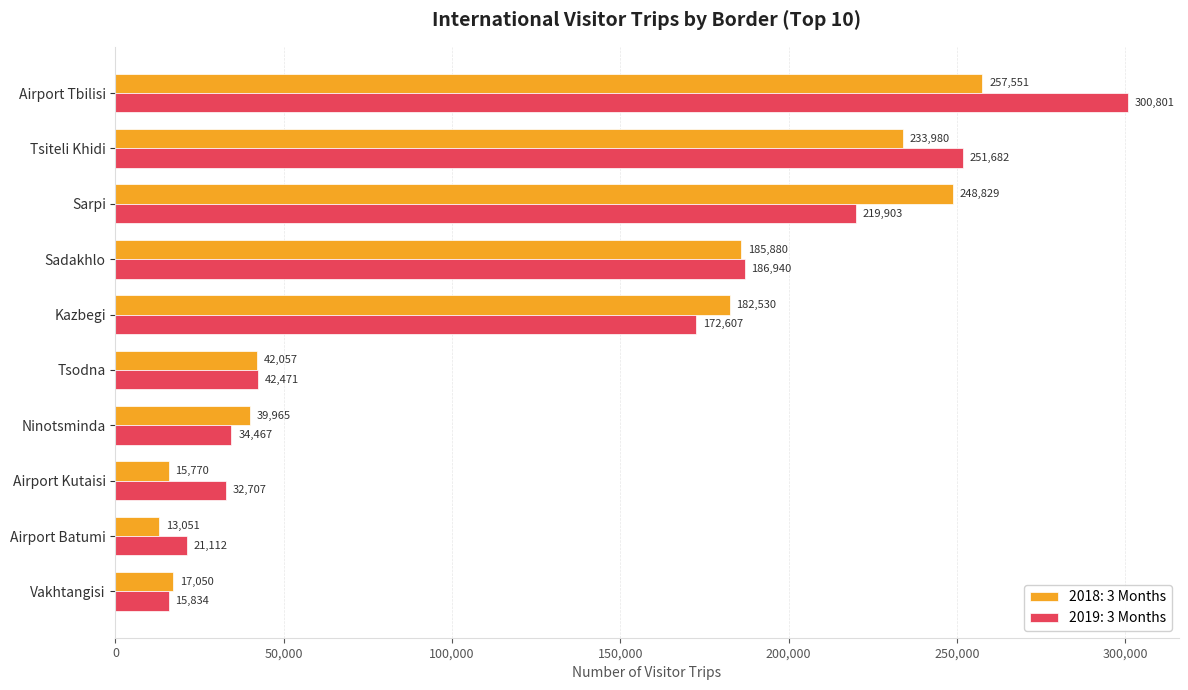

Where is 2018: 3 Months nearest to the value 135301?

Kazbegi